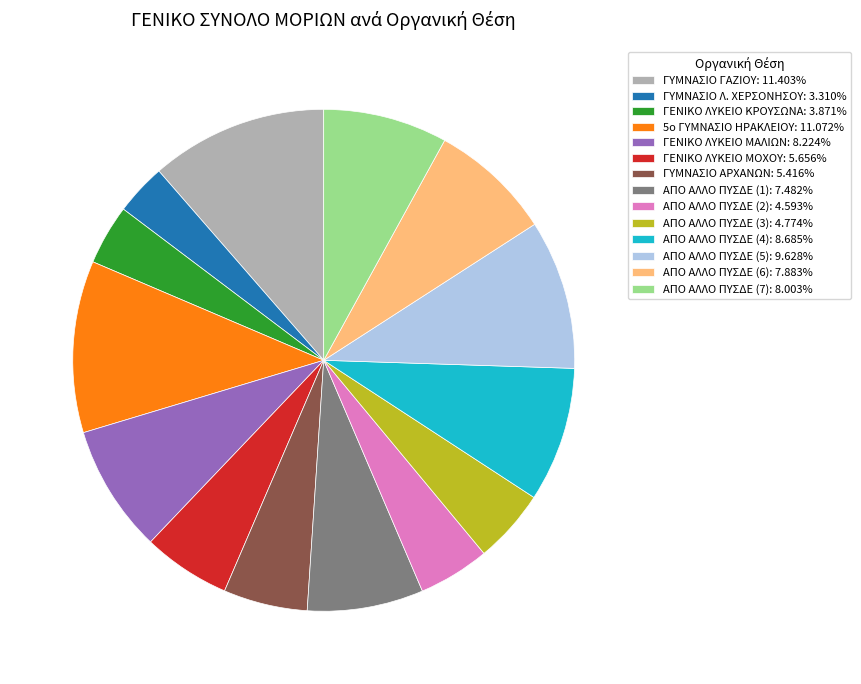

How many segments does this pie chart have?

14